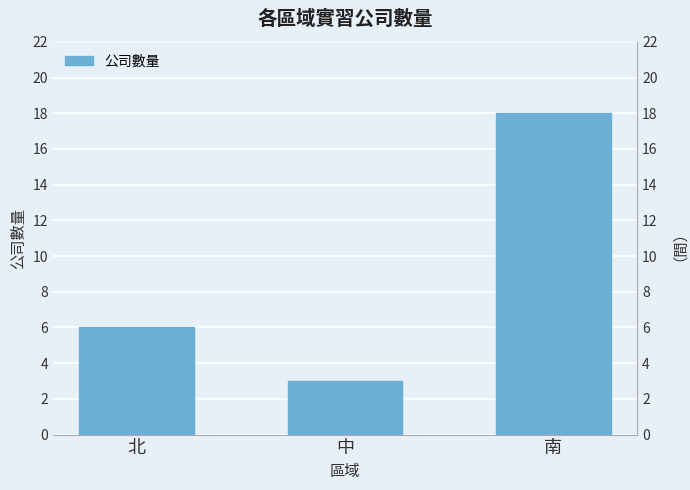

What is the label of the 3rd bar from the left?

南